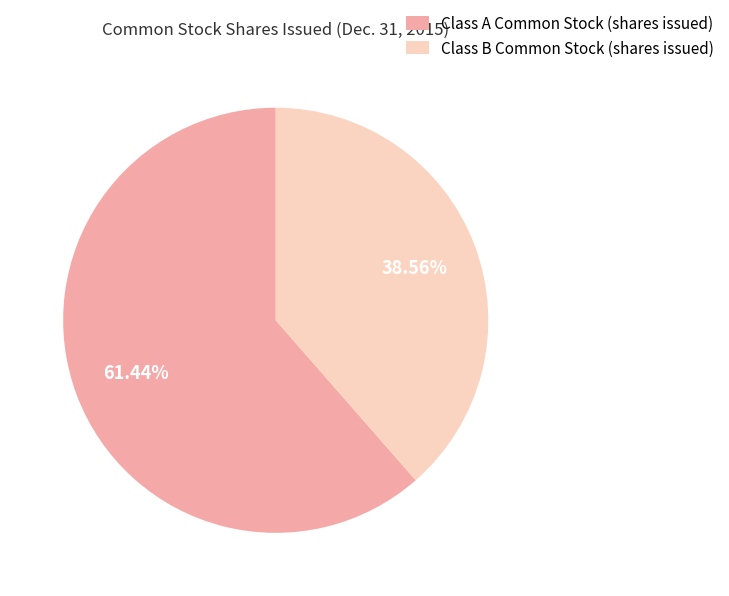

To the nearest percent, what percentage of the pie is Class A Common Stock (shares issued)?

61%